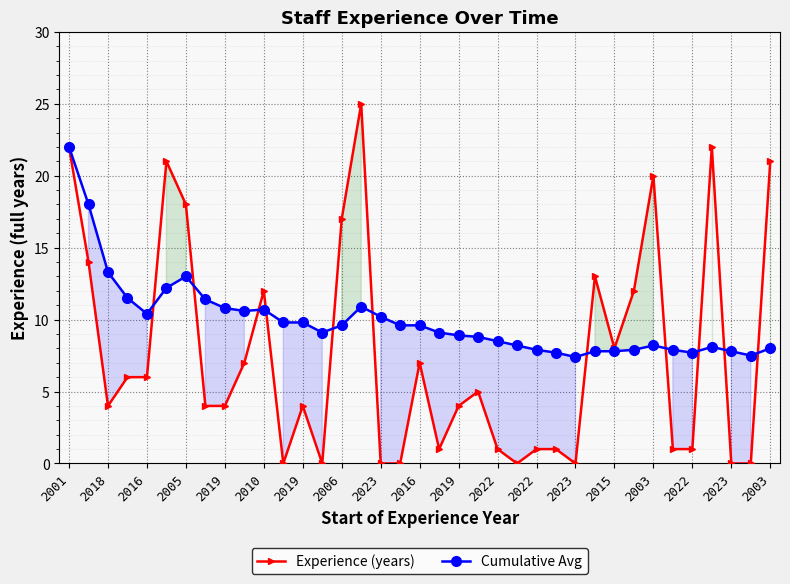

How many times do Cumulative Avg and Experience (years) cross each other?

11